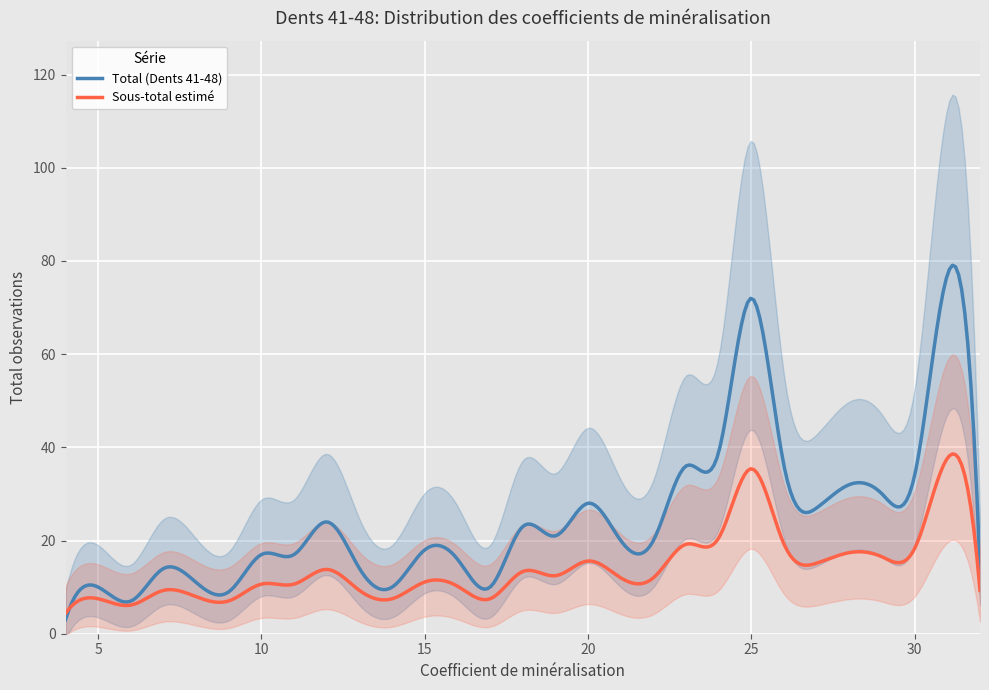

What is the lowest value of the Coefficient series?

4